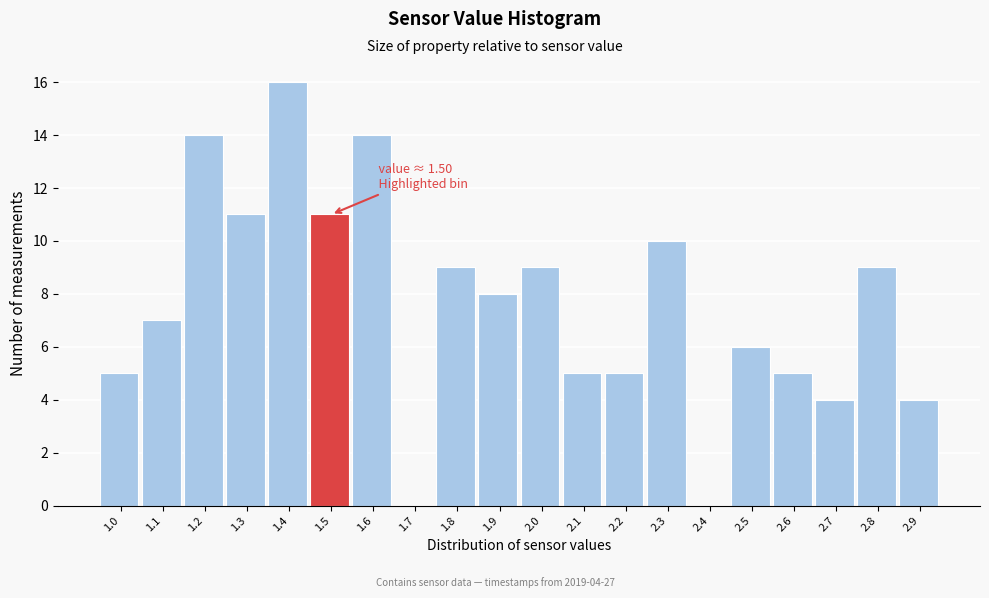

Reading left to right, extract all data points from this chart.

1.0=5	1.1=7	1.2=14	1.3=11	1.4=16	1.5=11	1.6=14	1.7=0	1.8=9	1.9=8	2.0=9	2.1=5	2.2=5	2.3=10	2.4=0	2.5=6	2.6=5	2.7=4	2.8=9	2.9=4